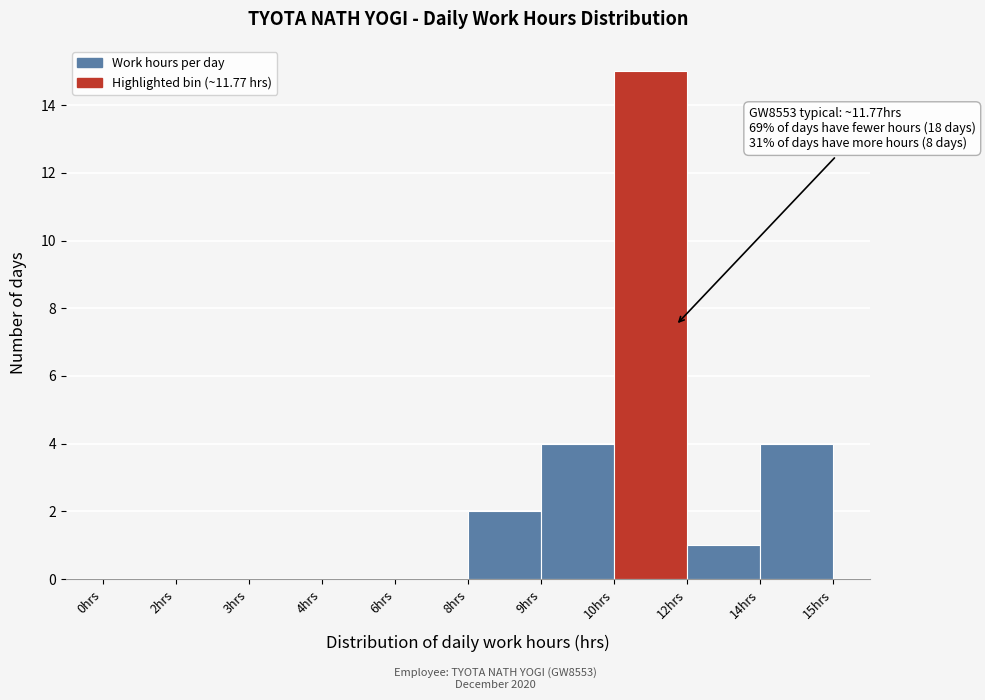

Reading left to right, list all the values displayed in this chart.

0hrs=0	2hrs=0	3hrs=0	4hrs=0	6hrs=0	8hrs=2	9hrs=4	10hrs=15	12hrs=1	14hrs=4